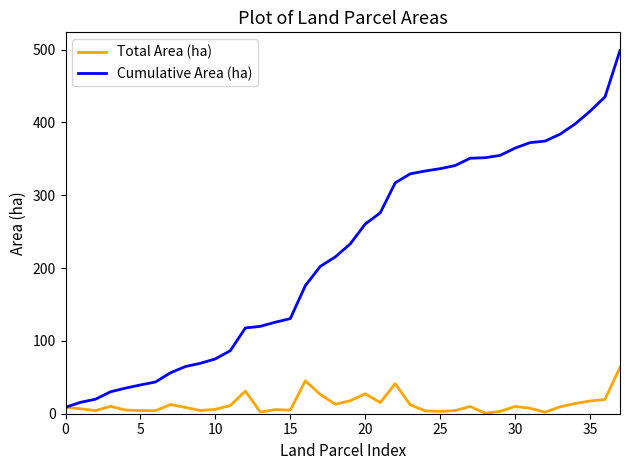

List the series in order of their peak value, highest first.

Cumulative Area (ha), Total Area (ha)